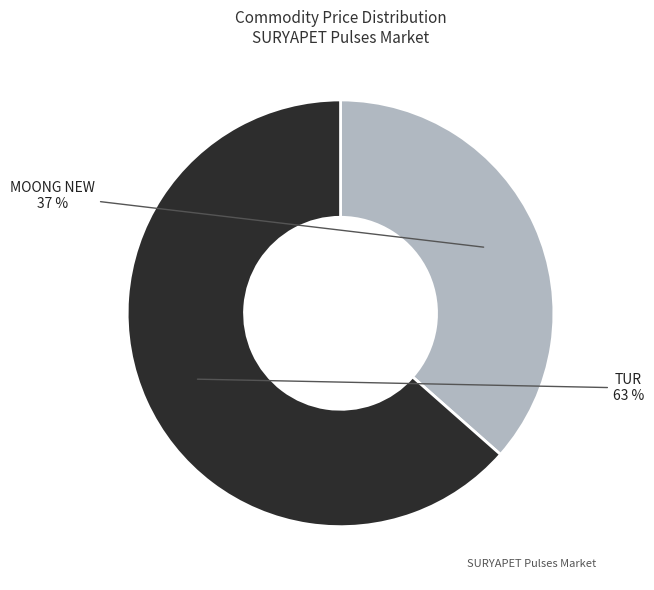

To the nearest percent, what is the average slice percentage?

50%